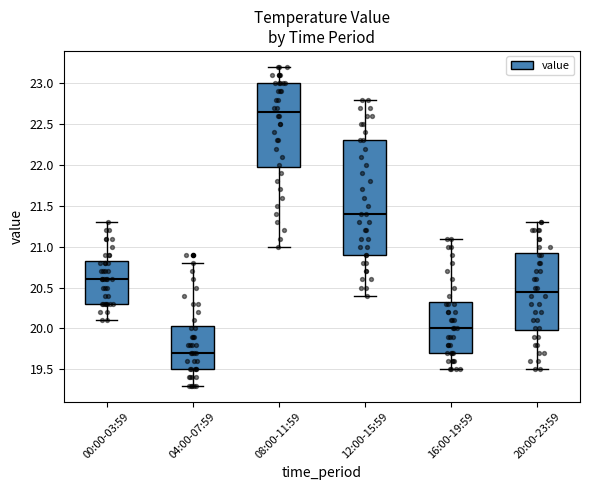

Which box has the lowest median line?

04:00-07:59